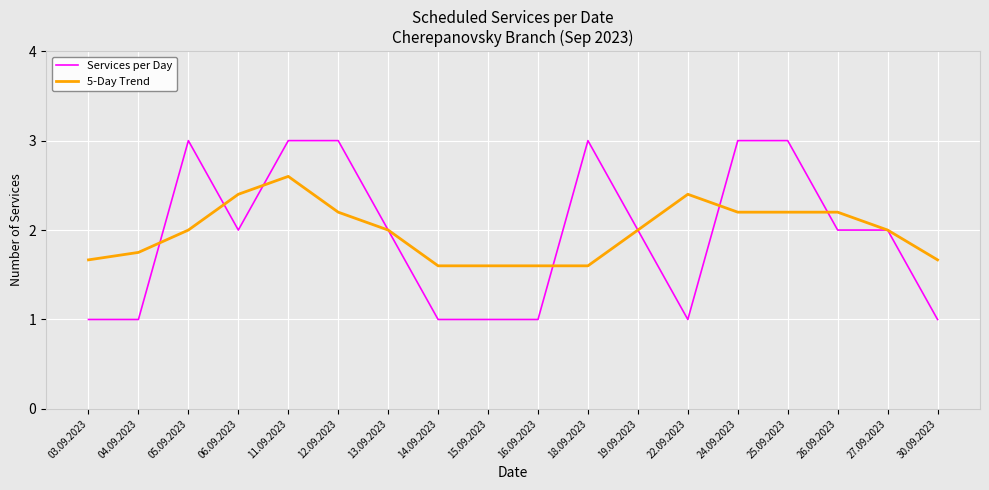

What position from the left is 18.09.2023?

11